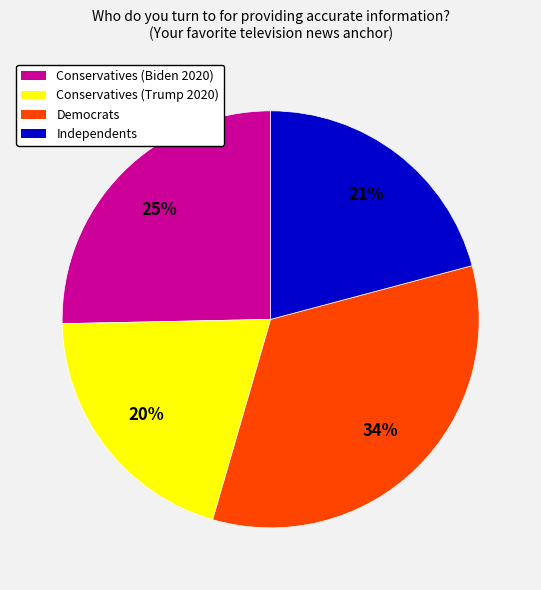

Is it true that Conservatives (Trump 2020) is 20% of the pie?

True